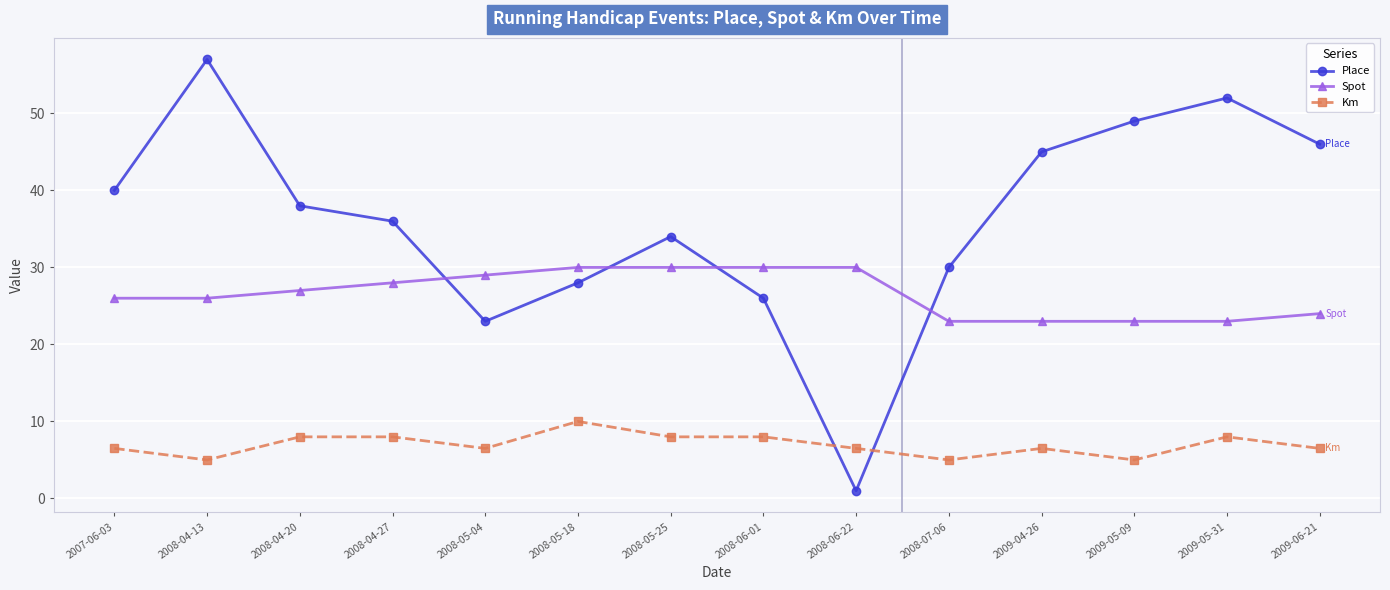

True or false: Place and Spot cross at least once.

True